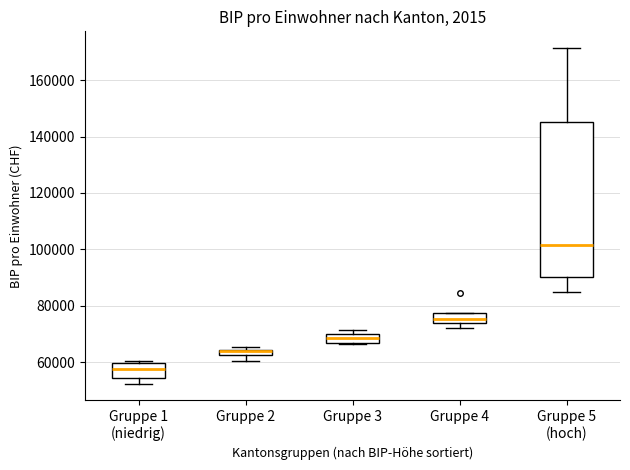

Where is the lower edge of the box for Gruppe 5 (hoch) on the y-axis? The values are not printed on the chart, so give them approximately, as read against the axis.

90000